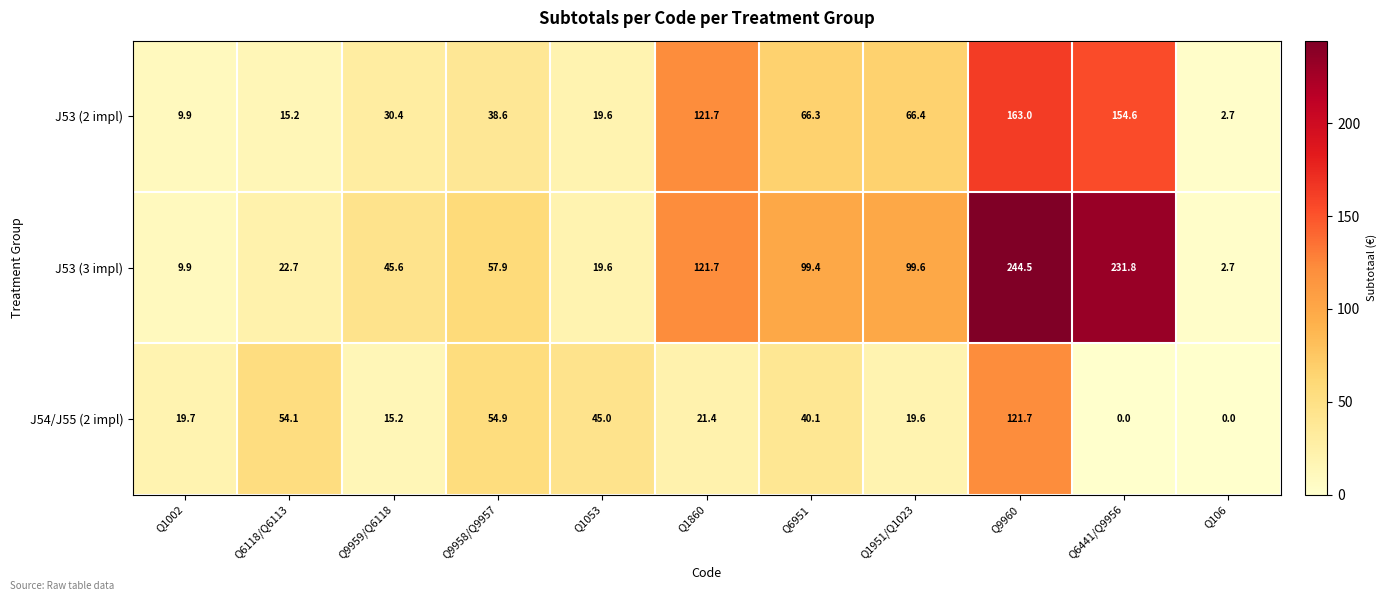

Is it true that J53 (3 impl) equals 121.7 at Q1860?

True